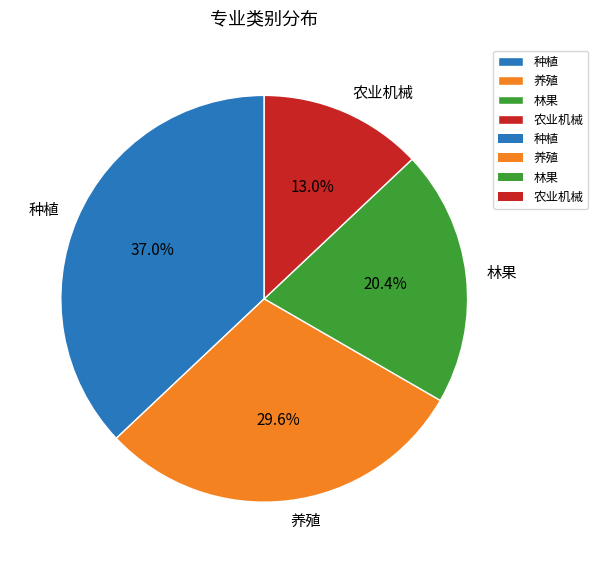

Which has a higher value, 农业机械 or 林果?

林果